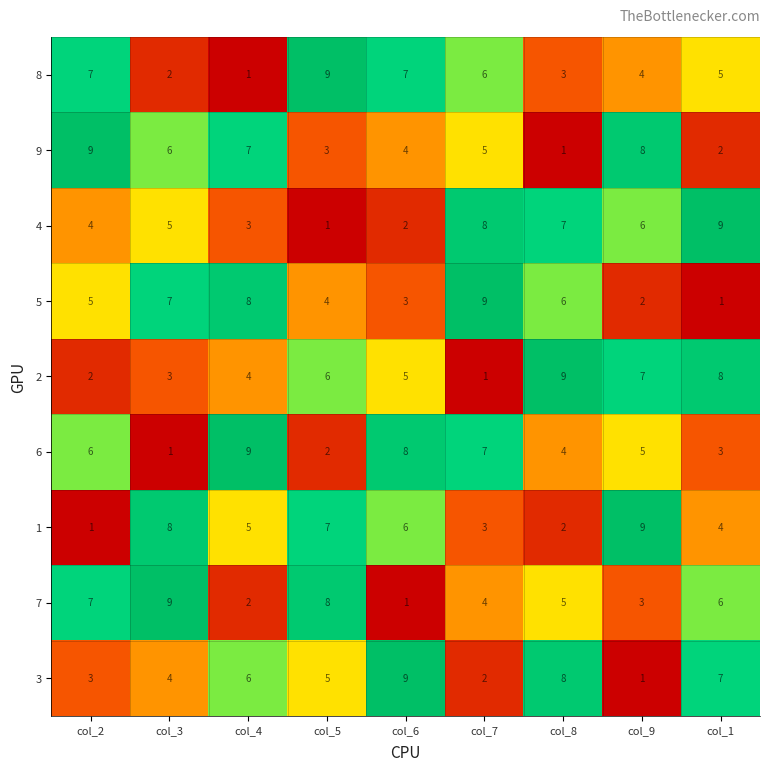

Between col_2 and col_1, which series saw the biggest shift?

9